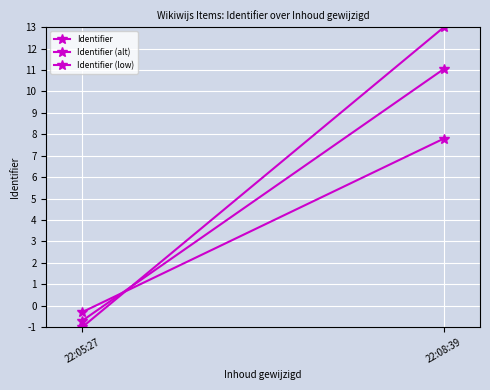

Which series changed the most between 22:05:27 and 22:08:39?

Identifier